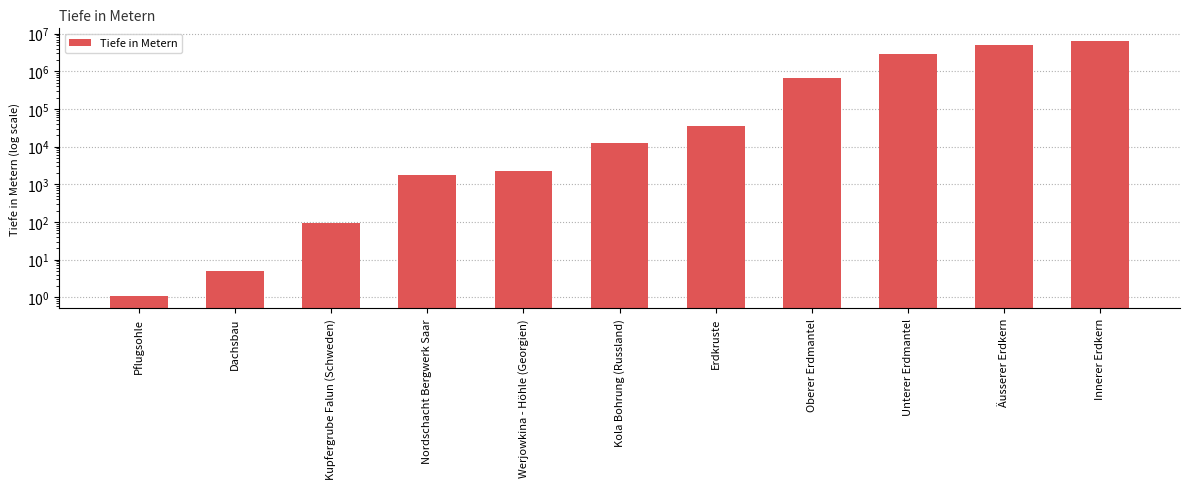

Which category has the highest value across all series?

Innerer Erdkern